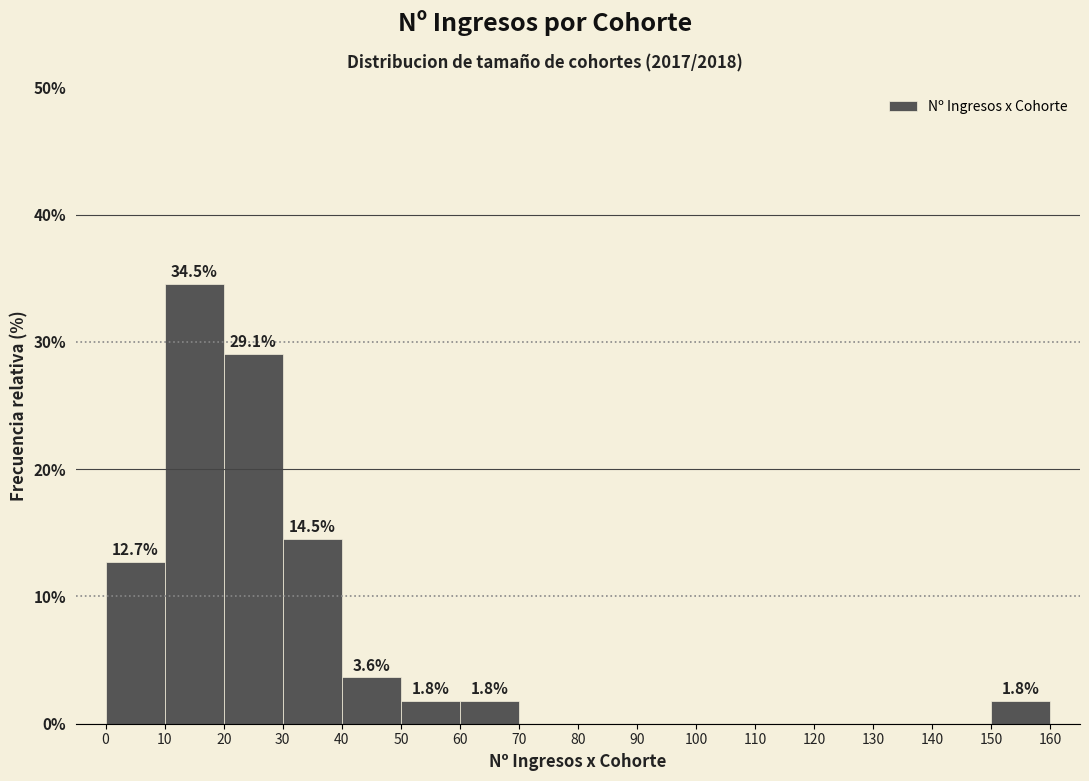

Which range on the x-axis has the tallest bar?

10 to 20